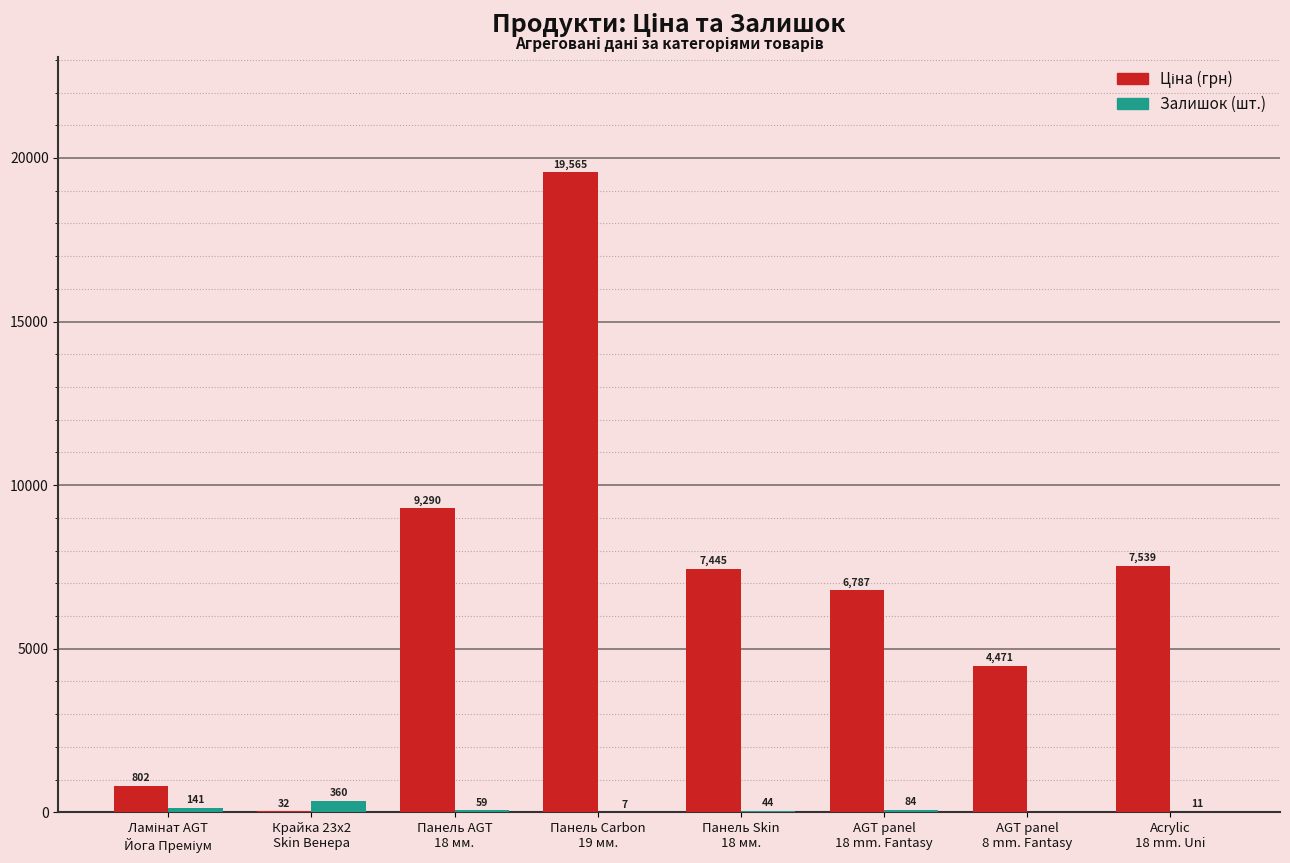

What is the greatest value displayed?

19564.9